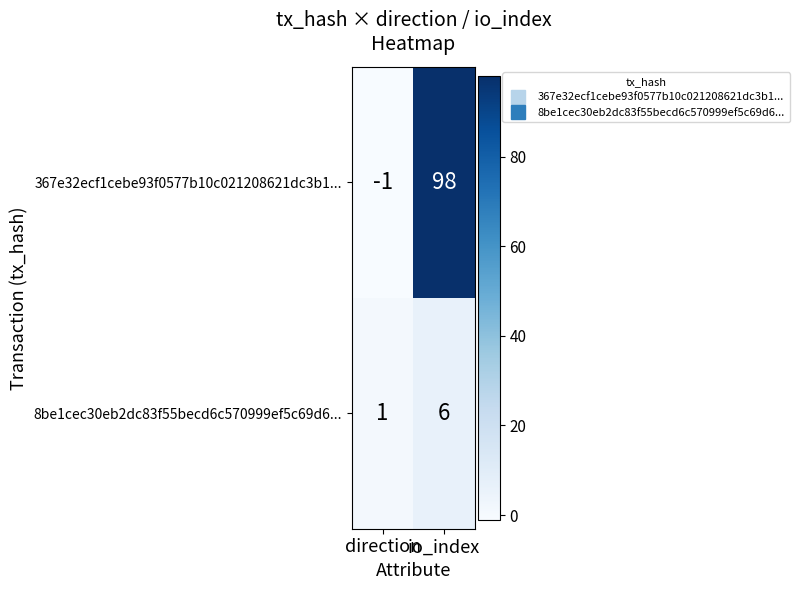

What is the sum of all 8be1cec30eb2dc83f55becd6c570999ef5c69d6... values?

7